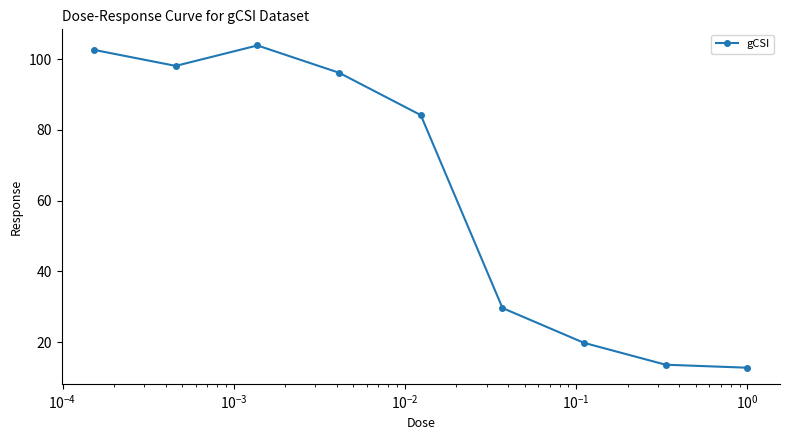

What is the value of the 6th point from the left?

29.6